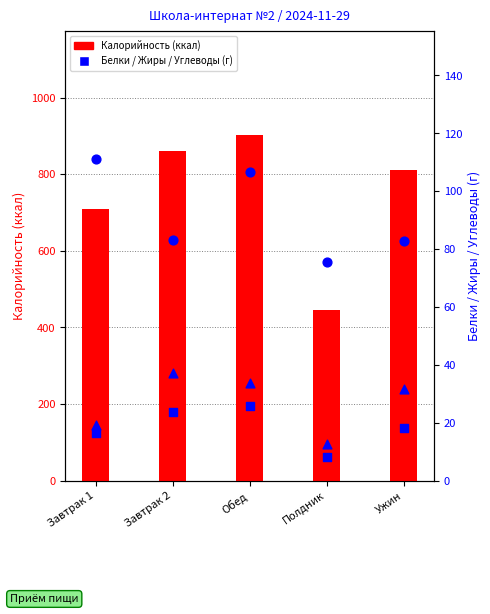

What are all the series names shown in the legend?

Калорийность (ккал), Белки (г), Жиры (г), Углеводы (г)